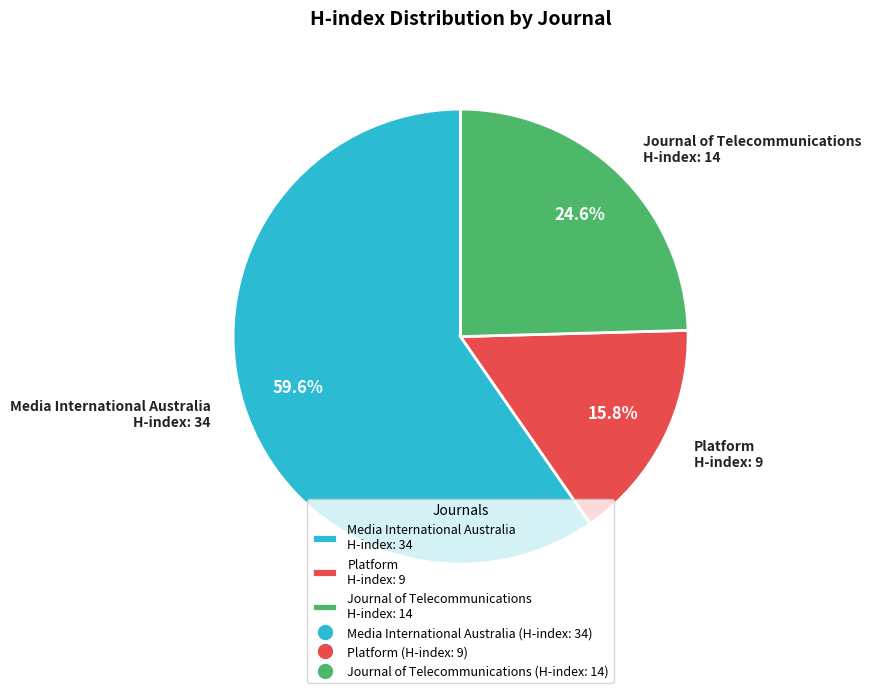

What portion of the pie excludes Media International Australia H-index: 34?

40.4%